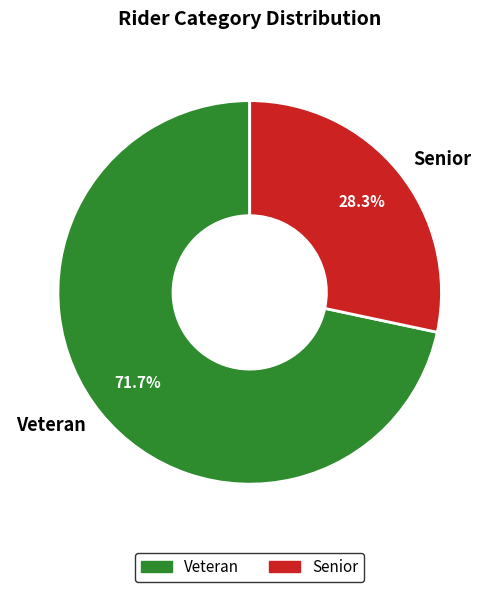

Rank the categories by value from lowest to highest.

Senior, Veteran